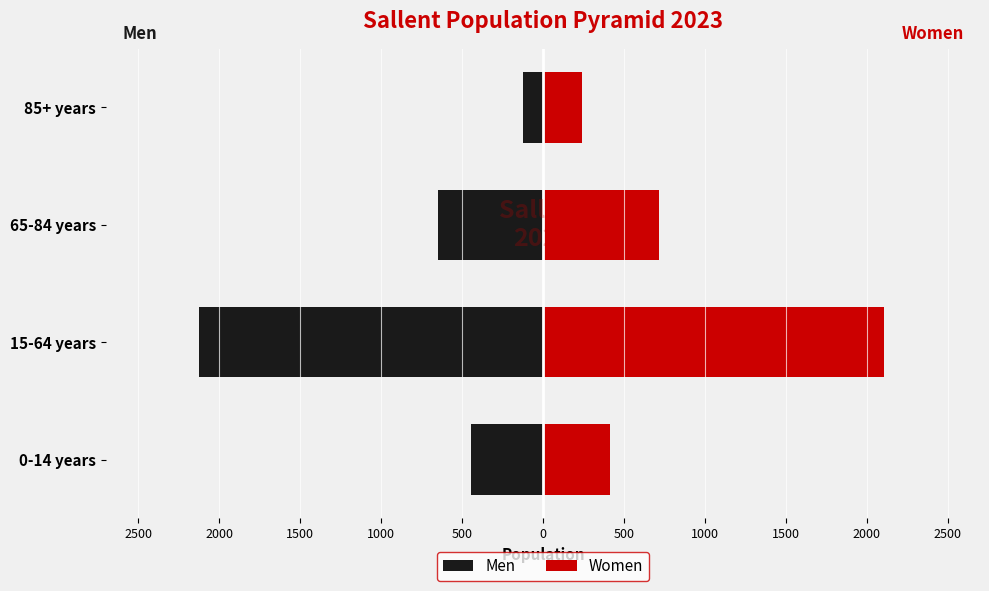

What value does the Men series have at 15-64 years, to the nearest 50?

-2100